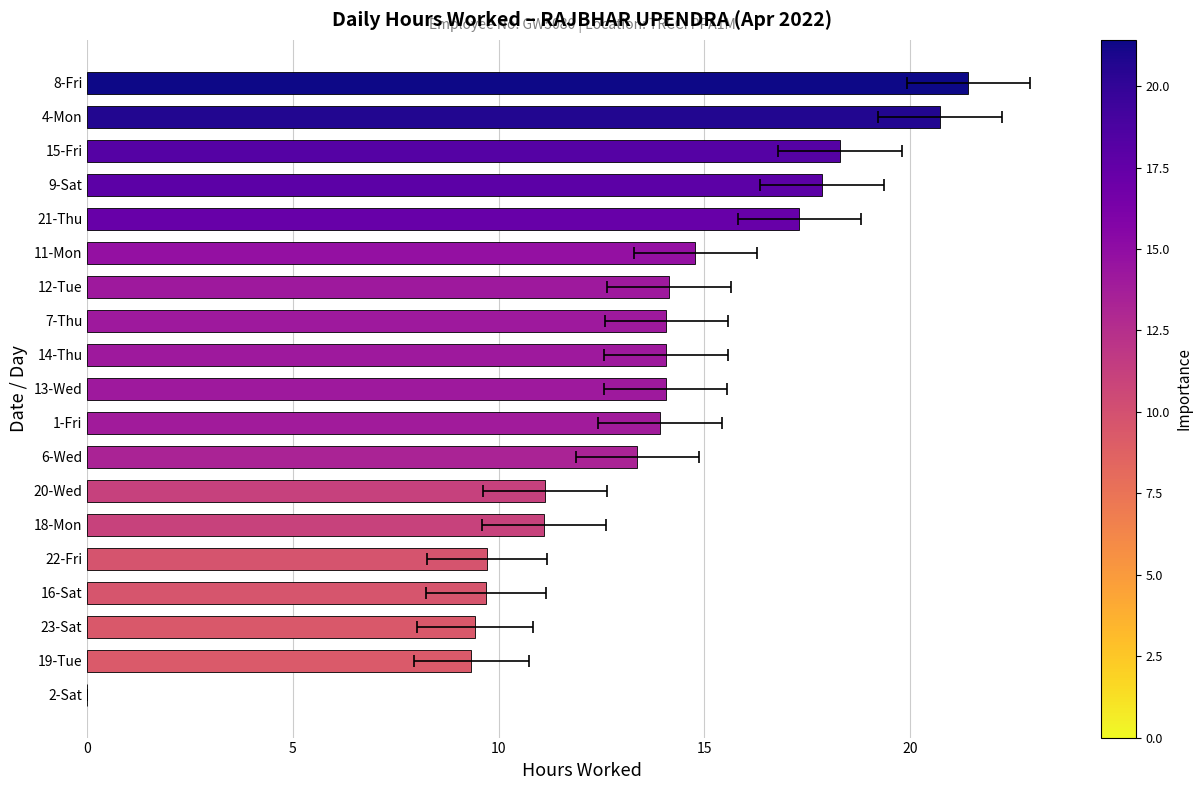

The value at 12-Tue is 6.5. True or false?

False